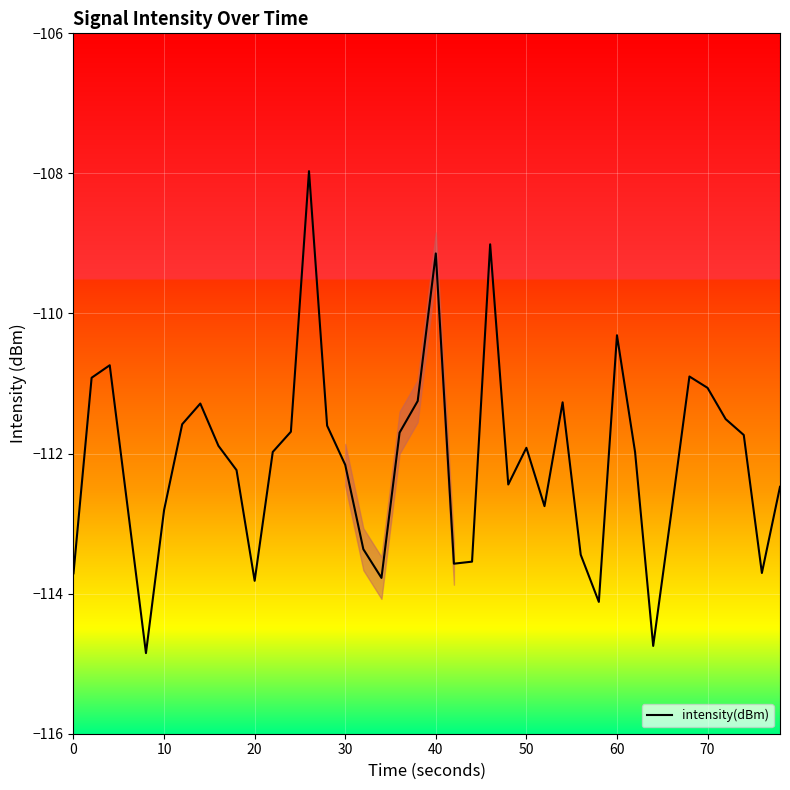

What is the maximum value shown in the chart?

-108.0